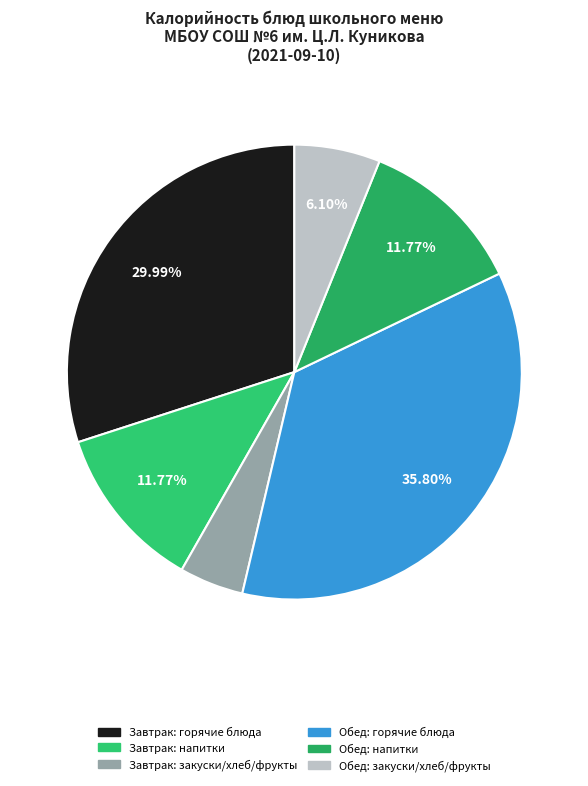

Is there any slice that represents more than half of the pie?

No